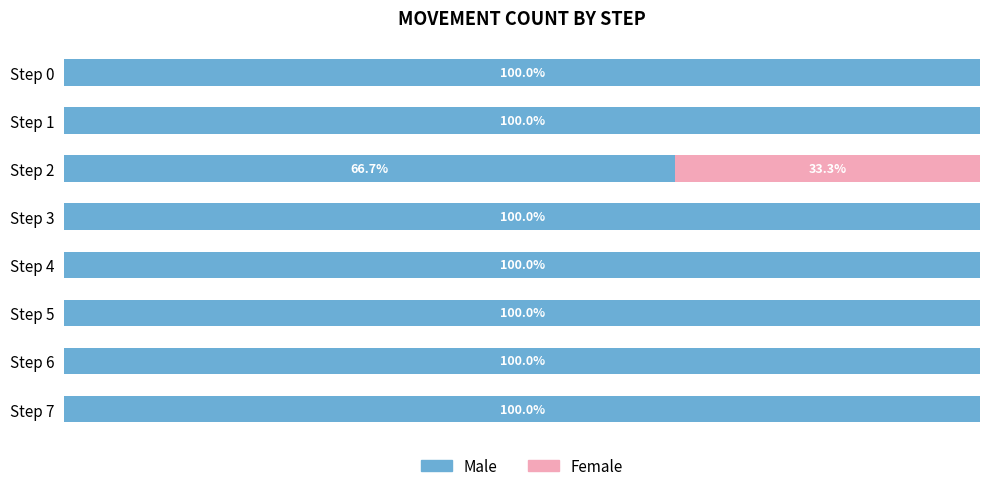

At which label is Male closest to 83?

Step 2